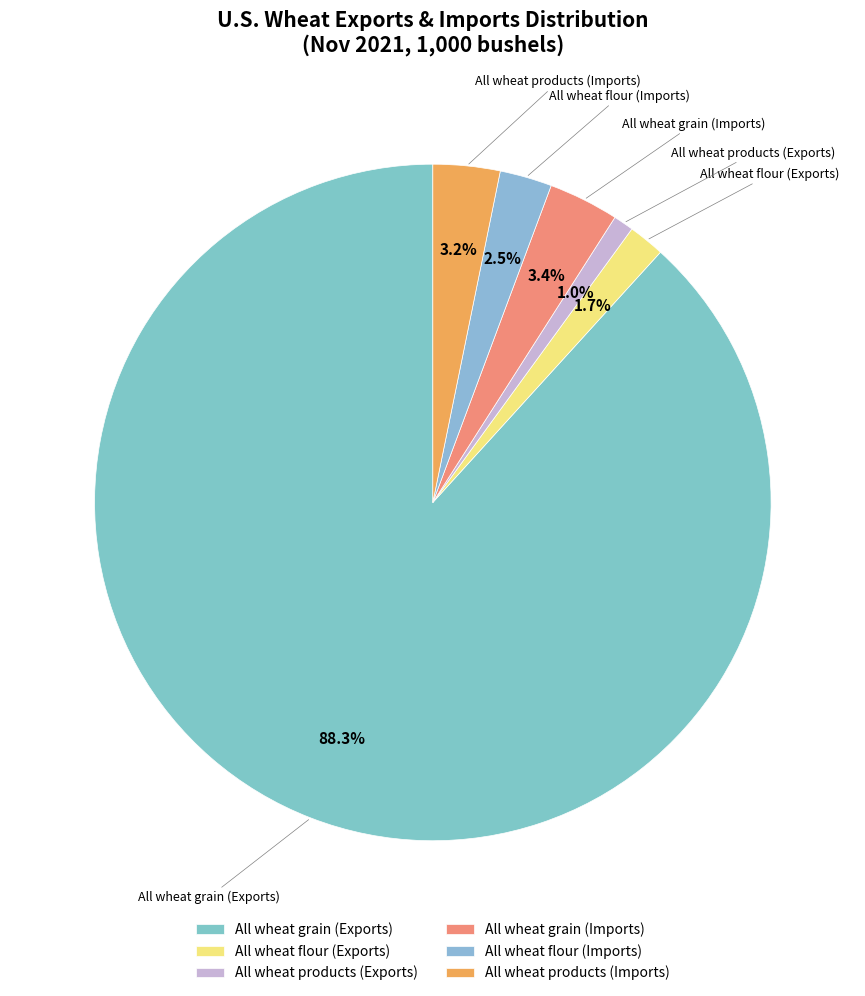

Which category accounts for the majority?

All wheat grain (Exports)